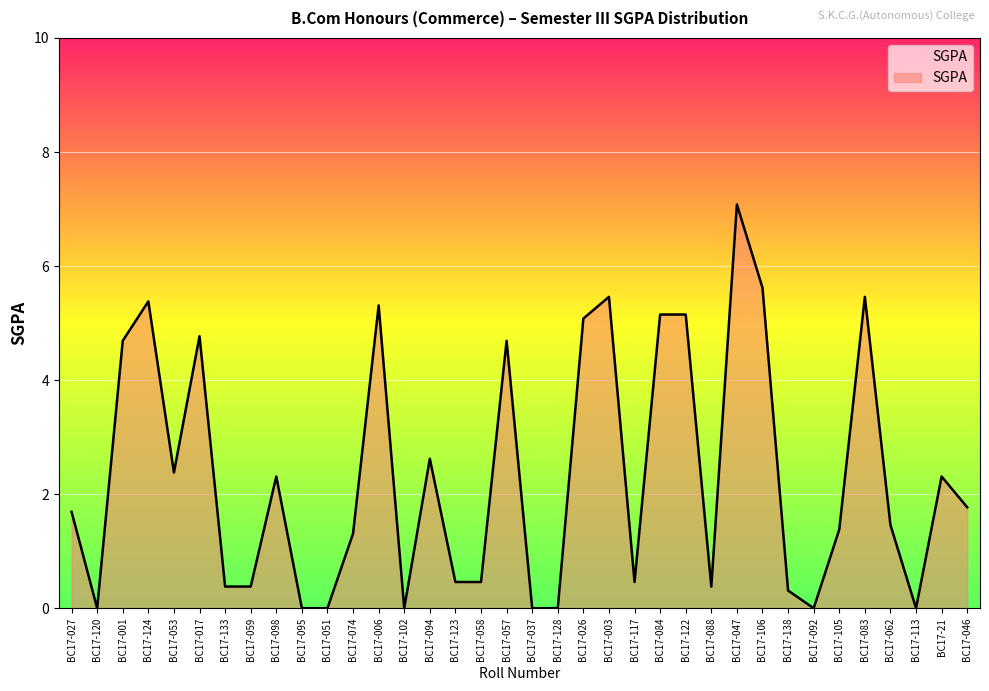

What is the change in value from BC17-051 to BC17-006?

+5.3